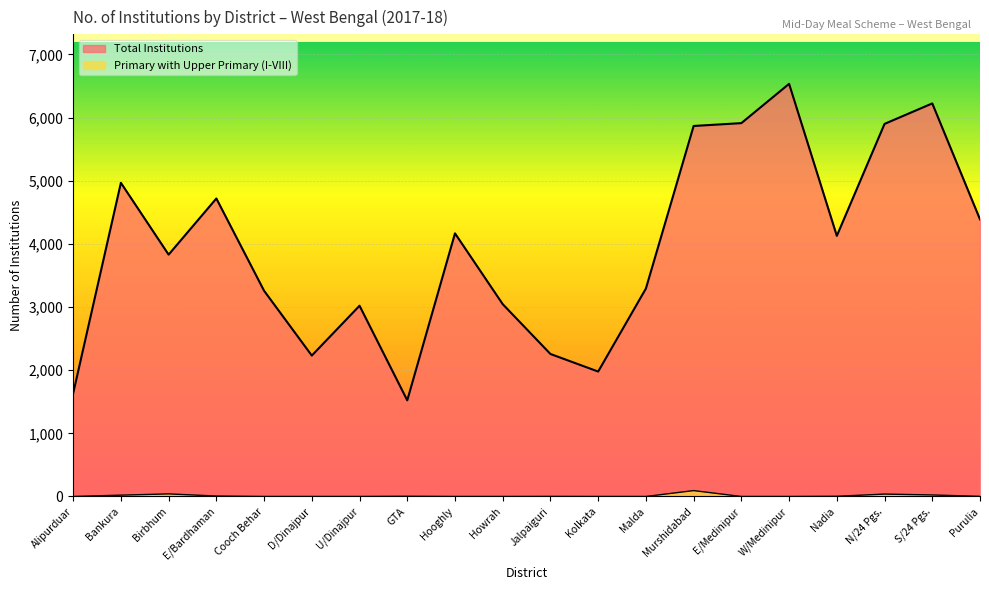

What is the label of the 12th point from the right?

Hooghly